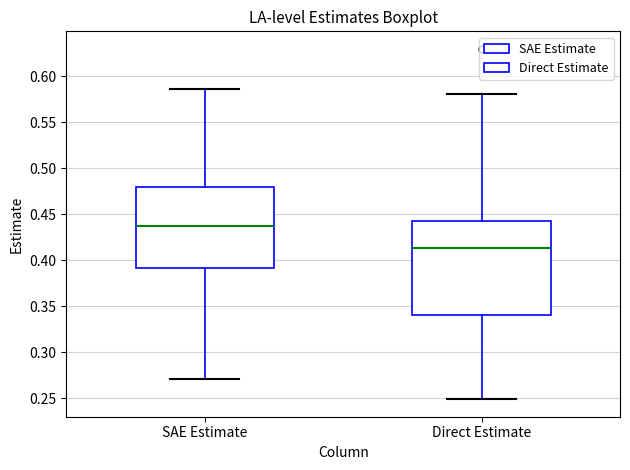

Which box has the highest median line?

SAE Estimate